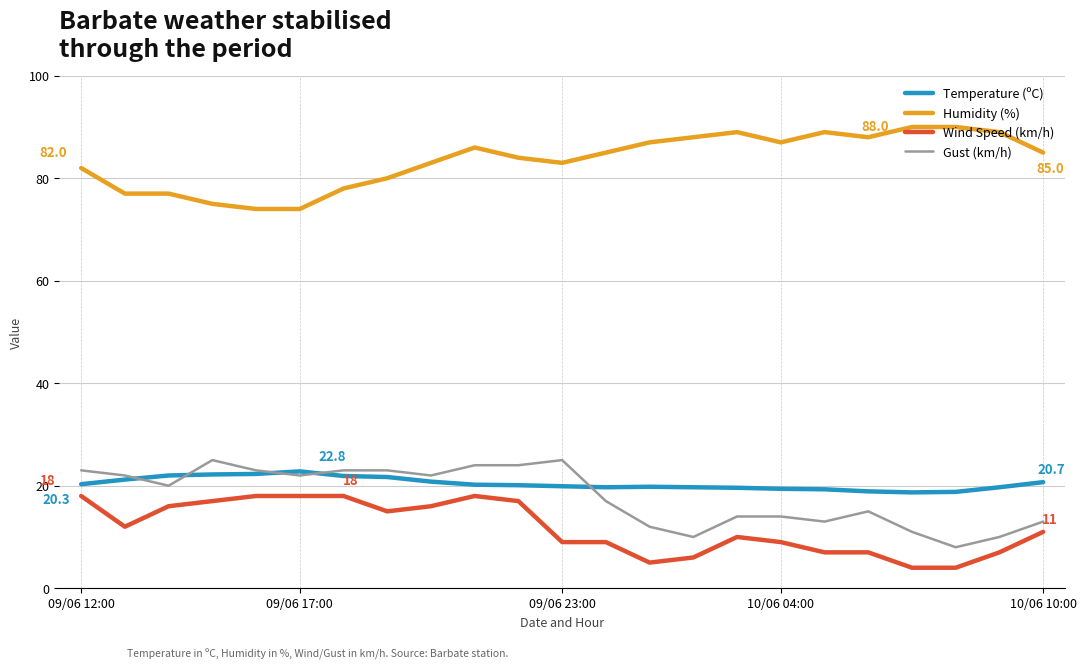

What are all the series names shown in the legend?

Temperature (ºC), Humidity (%), Wind Speed (km/h), Gust (km/h)